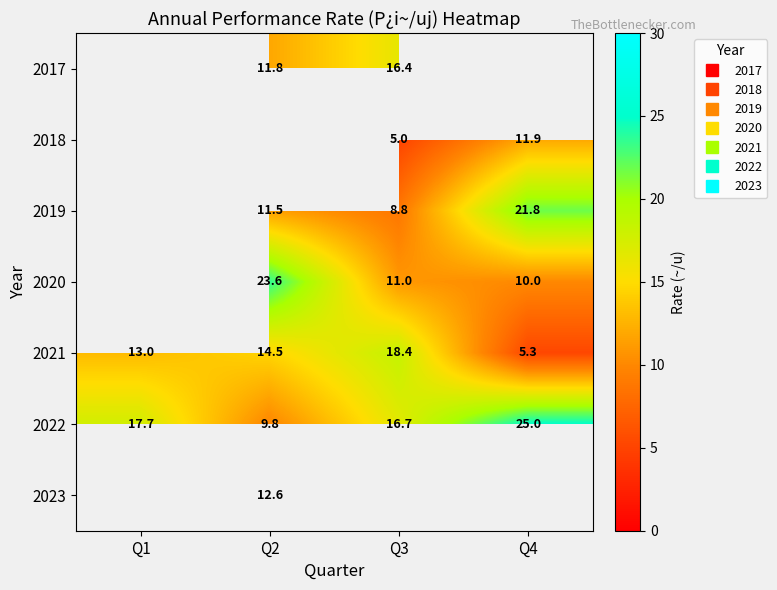

How many distinct data groups are displayed?

7